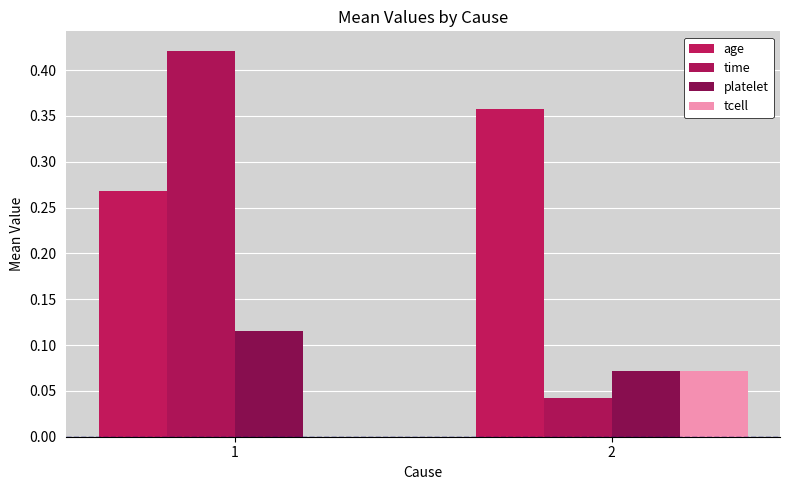

How many groups of bars are there?

2